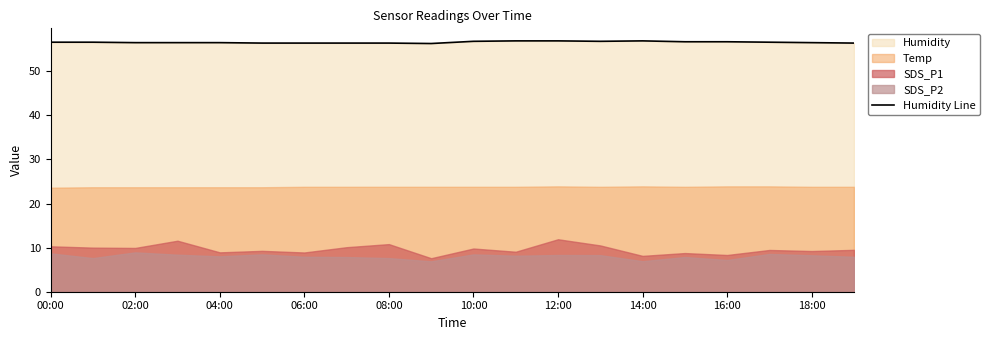

The value at 19 is 56.4. True or false?

True